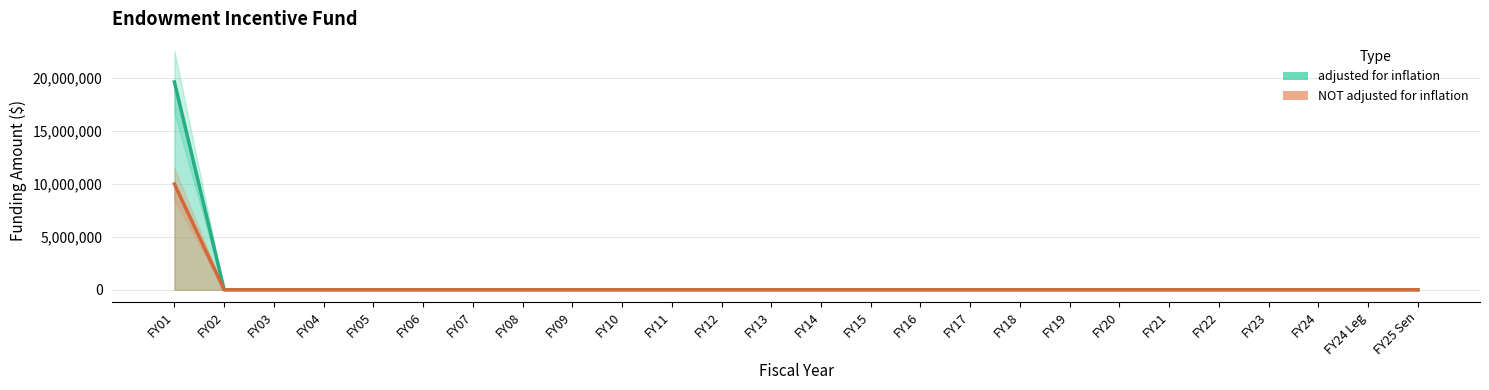

Reading left to right, transcribe all the data shown in this chart.

adjusted for inflation: FY01=19647986	FY02=0	FY03=0	FY04=0	FY05=0	FY06=0	FY07=0	FY08=0	FY09=0	FY10=0	FY11=0	FY12=0	FY13=0	FY14=0	FY15=0	FY16=0	FY17=0	FY18=0	FY19=0	FY20=0	FY21=0	FY22=0	FY23=0	FY24=0	FY24 Leg=0	FY25 Sen=0
NOT adjusted for inflation: FY01=10000000	FY02=0	FY03=0	FY04=0	FY05=0	FY06=0	FY07=0	FY08=0	FY09=0	FY10=0	FY11=0	FY12=0	FY13=0	FY14=0	FY15=0	FY16=0	FY17=0	FY18=0	FY19=0	FY20=0	FY21=0	FY22=0	FY23=0	FY24=0	FY24 Leg=0	FY25 Sen=0